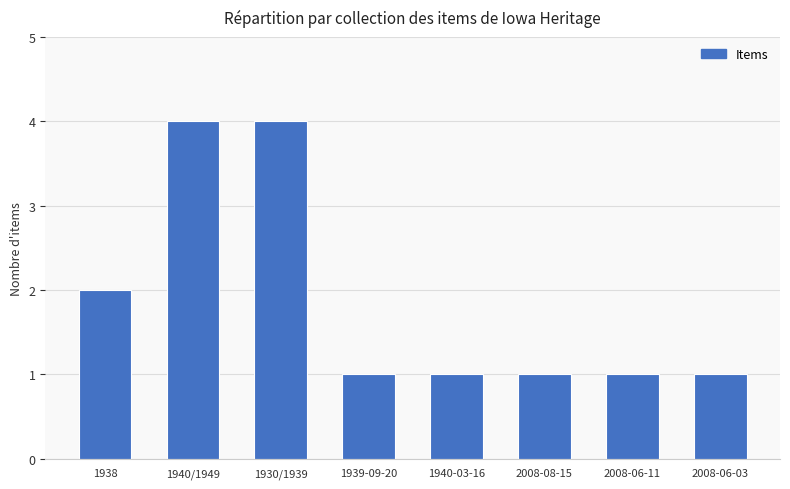

How many bars are there in total?

8